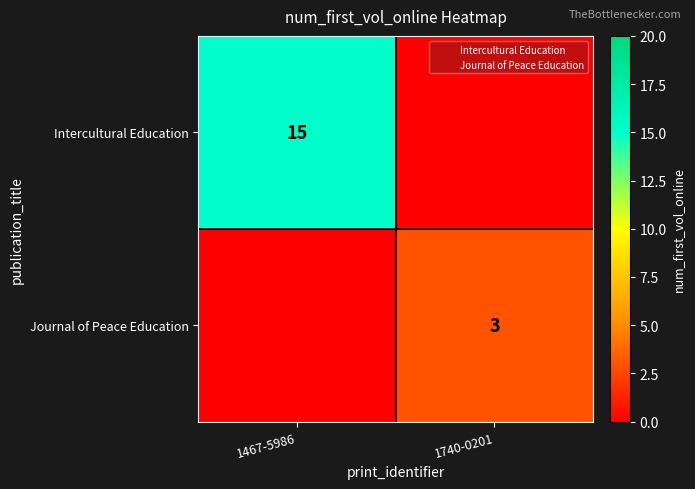

At which category does the chart reach its peak across all series?

1467-5986